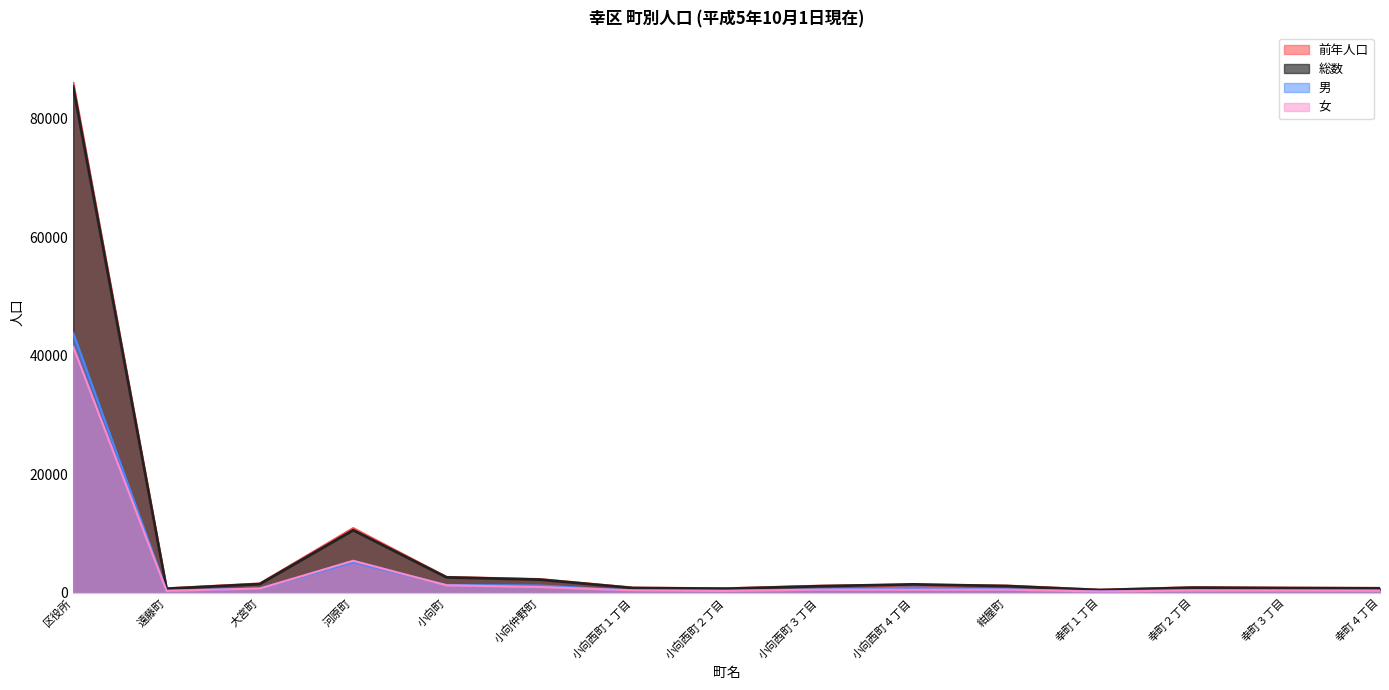

What are all the series names shown in the legend?

前年人口, 総数, 男, 女